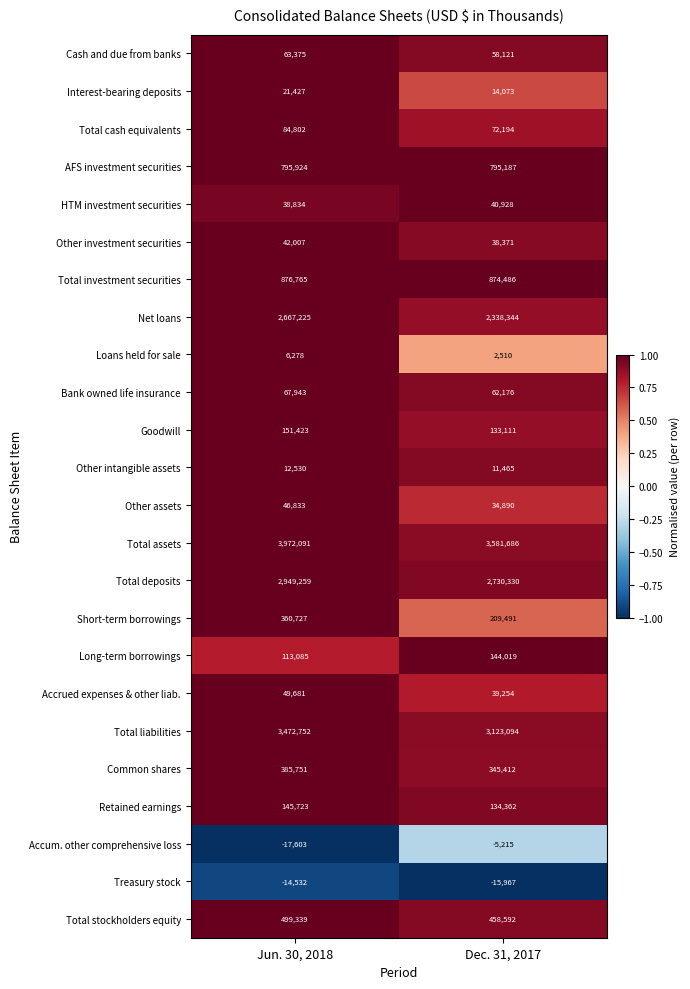

Rank the series at Jun. 30, 2018 from lowest to highest value.

Accum. other comprehensive loss, Treasury stock, Loans held for sale, Other intangible assets, Interest-bearing deposits, HTM investment securities, Other investment securities, Other assets, Accrued expenses & other liab., Cash and due from banks, Bank owned life insurance, Total cash equivalents, Long-term borrowings, Retained earnings, Goodwill, Short-term borrowings, Common shares, Total stockholders equity, AFS investment securities, Total investment securities, Net loans, Total deposits, Total liabilities, Total assets